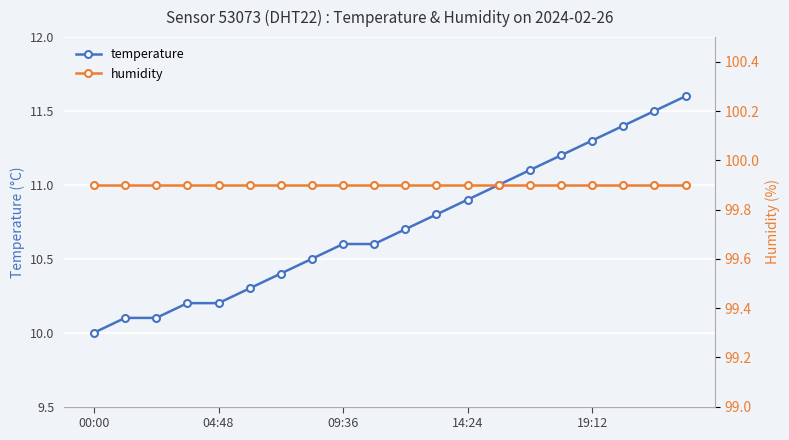

What is the average value of the humidity series?

99.9